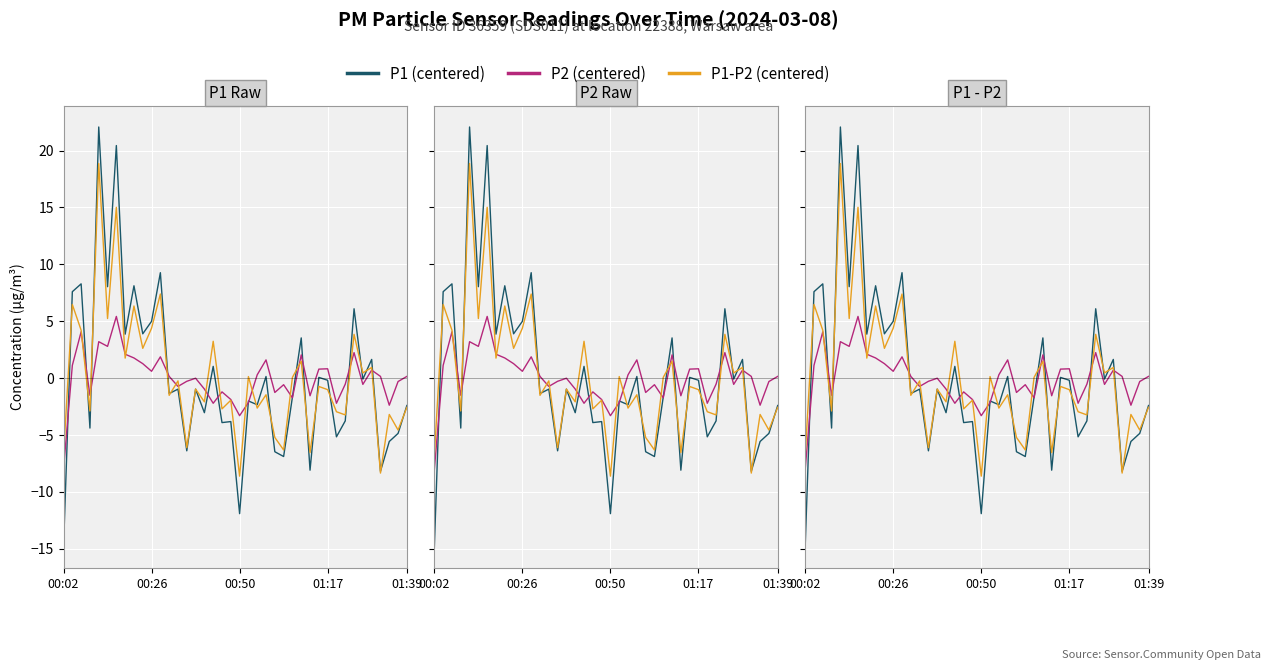

How many series are shown in this chart?

3